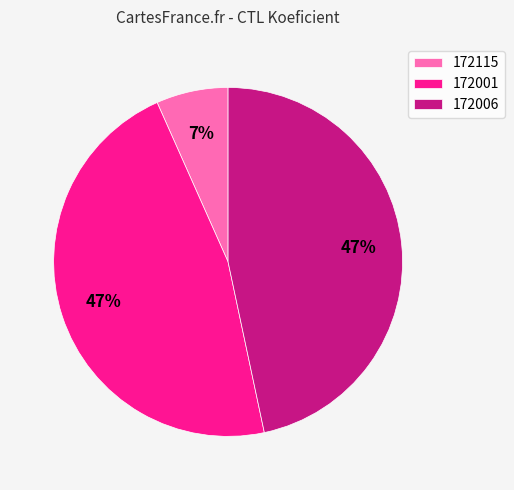

Is the sum of 172006 and 172001 greater than half?

Yes